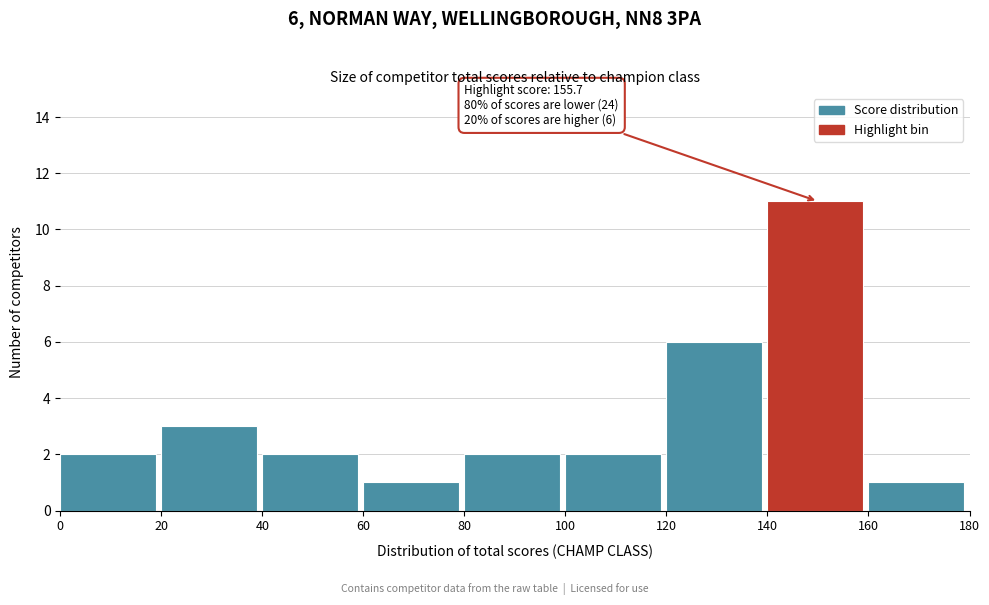

Which range on the x-axis has the tallest bar?

140 to 160